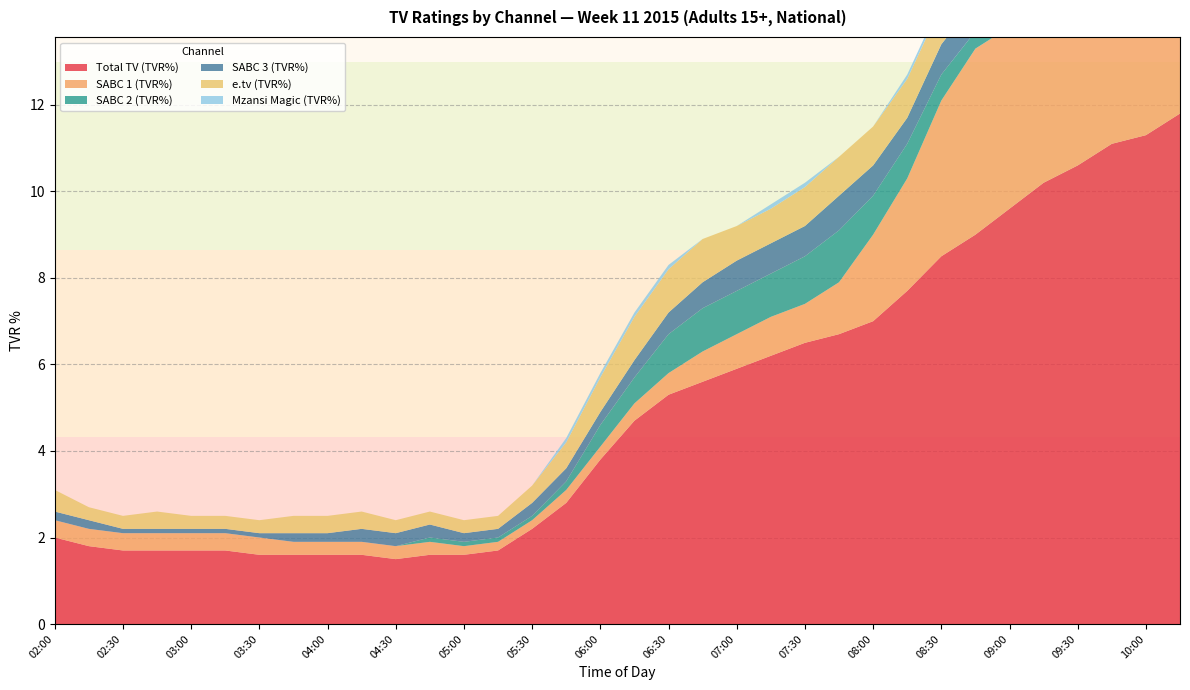

Reading right to left, list all the values displayed in this chart.

Total TV (TVR%): 10:15=11.8	10:00=11.3	09:45=11.1	09:30=10.6	09:15=10.2	09:00=9.6	08:45=9.0	08:30=8.5	08:15=7.7	08:00=7.0	07:45=6.7	07:30=6.5	07:15=6.2	07:00=5.9	06:45=5.6	06:30=5.3	06:15=4.7	06:00=3.8	05:45=2.8	05:30=2.2	05:15=1.7	05:00=1.6	04:45=1.6	04:30=1.5	04:15=1.6	04:00=1.6	03:45=1.6	03:30=1.6	03:15=1.7	03:00=1.7	02:45=1.7	02:30=1.7	02:15=1.8	02:00=2.0
SABC 1 (TVR%): 10:15=7.5	10:00=7.0	09:45=5.9	09:30=5.6	09:15=4.7	09:00=4.2	08:45=4.3	08:30=3.6	08:15=2.6	08:00=2.0	07:45=1.2	07:30=0.9	07:15=0.9	07:00=0.8	06:45=0.7	06:30=0.5	06:15=0.4	06:00=0.3	05:45=0.3	05:30=0.2	05:15=0.2	05:00=0.2	04:45=0.3	04:30=0.3	04:15=0.3	04:00=0.3	03:45=0.3	03:30=0.4	03:15=0.4	03:00=0.4	02:45=0.4	02:30=0.4	02:15=0.4	02:00=0.4
SABC 2 (TVR%): 10:15=0.2	10:00=0.3	09:45=0.3	09:30=0.3	09:15=0.3	09:00=0.3	08:45=0.4	08:30=0.6	08:15=0.8	08:00=0.9	07:45=1.2	07:30=1.1	07:15=1.0	07:00=1.0	06:45=1.0	06:30=0.9	06:15=0.6	06:00=0.5	05:45=0.2	05:30=0.1	05:15=0.1	05:00=0.1	04:45=0.1	04:30=0.0	04:15=0.0	04:00=0.0	03:45=0.0	03:30=0.0	03:15=0.0	03:00=0.0	02:45=0.0	02:30=0.0	02:15=0.0	02:00=0.0
SABC 3 (TVR%): 10:15=0.8	10:00=0.7	09:45=0.6	09:30=0.5	09:15=0.6	09:00=0.8	08:45=0.7	08:30=0.7	08:15=0.6	08:00=0.7	07:45=0.8	07:30=0.7	07:15=0.7	07:00=0.7	06:45=0.6	06:30=0.5	06:15=0.4	06:00=0.3	05:45=0.3	05:30=0.3	05:15=0.2	05:00=0.2	04:45=0.3	04:30=0.3	04:15=0.3	04:00=0.2	03:45=0.2	03:30=0.1	03:15=0.1	03:00=0.1	02:45=0.1	02:30=0.1	02:15=0.2	02:00=0.2
e.tv (TVR%): 10:15=0.4	10:00=0.6	09:45=1.4	09:30=1.4	09:15=2.0	09:00=1.5	08:45=0.7	08:30=0.9	08:15=0.9	08:00=0.9	07:45=0.9	07:30=0.9	07:15=0.8	07:00=0.8	06:45=1.0	06:30=1.0	06:15=1.0	06:00=0.8	05:45=0.6	05:30=0.4	05:15=0.3	05:00=0.3	04:45=0.3	04:30=0.3	04:15=0.4	04:00=0.4	03:45=0.4	03:30=0.3	03:15=0.3	03:00=0.3	02:45=0.4	02:30=0.3	02:15=0.3	02:00=0.5
Mzansi Magic (TVR%): 10:15=0.2	10:00=0.3	09:45=0.5	09:30=0.4	09:15=0.1	09:00=0.1	08:45=0.1	08:30=0.1	08:15=0.1	08:00=0.0	07:45=0.0	07:30=0.1	07:15=0.1	07:00=0.0	06:45=0.0	06:30=0.1	06:15=0.1	06:00=0.1	05:45=0.1	05:30=0.0	05:15=0.0	05:00=0.0	04:45=0.0	04:30=0.0	04:15=0.0	04:00=0.0	03:45=0.0	03:30=0.0	03:15=0.0	03:00=0.0	02:45=0.0	02:30=0.0	02:15=0.0	02:00=0.0